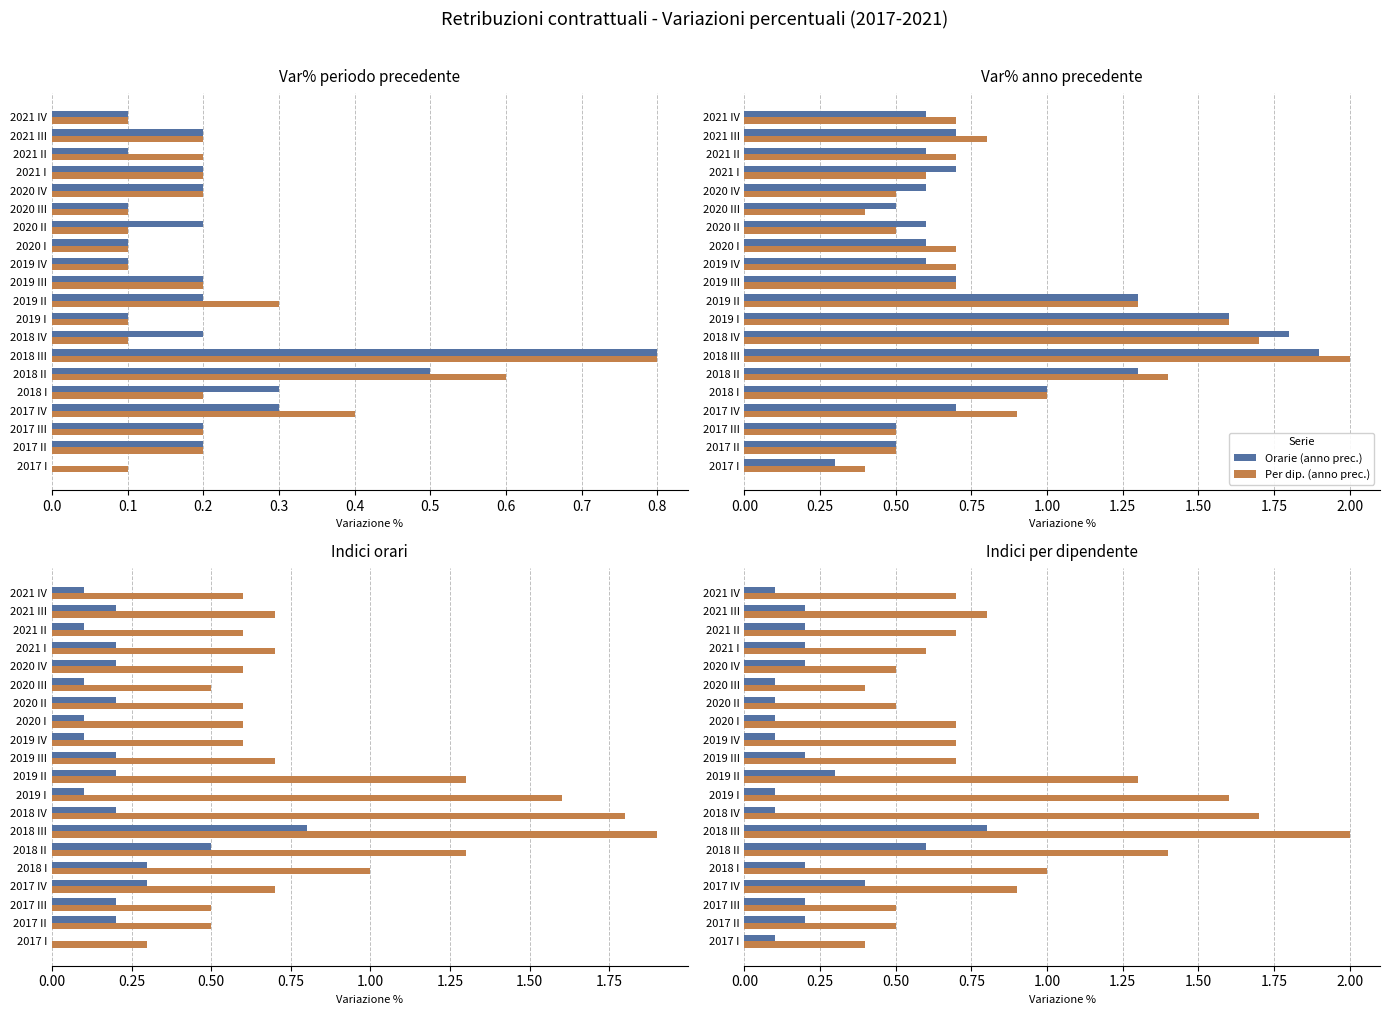

What is the average value of the Per dip. (anno prec.) series?

0.9